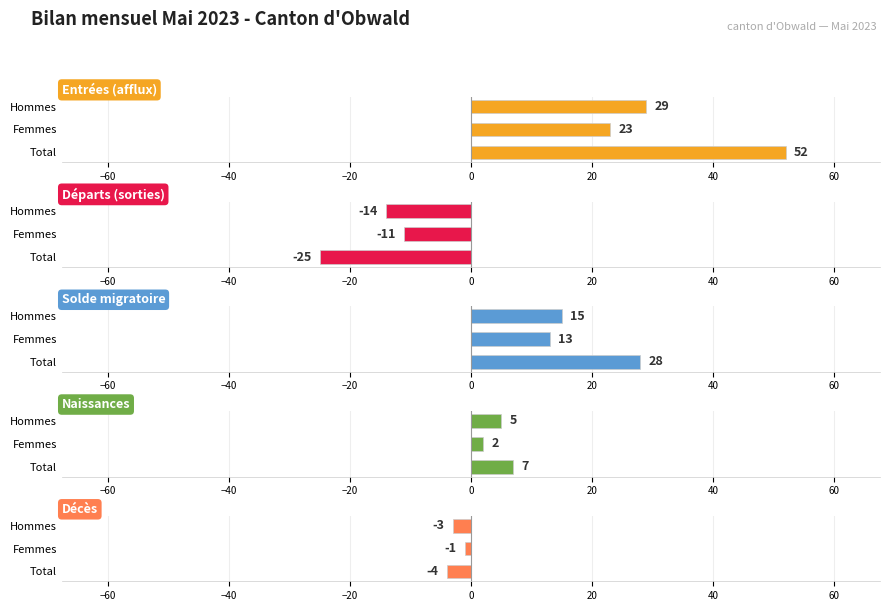

What is the value of the Naissances bar at the 2nd from the left?

2